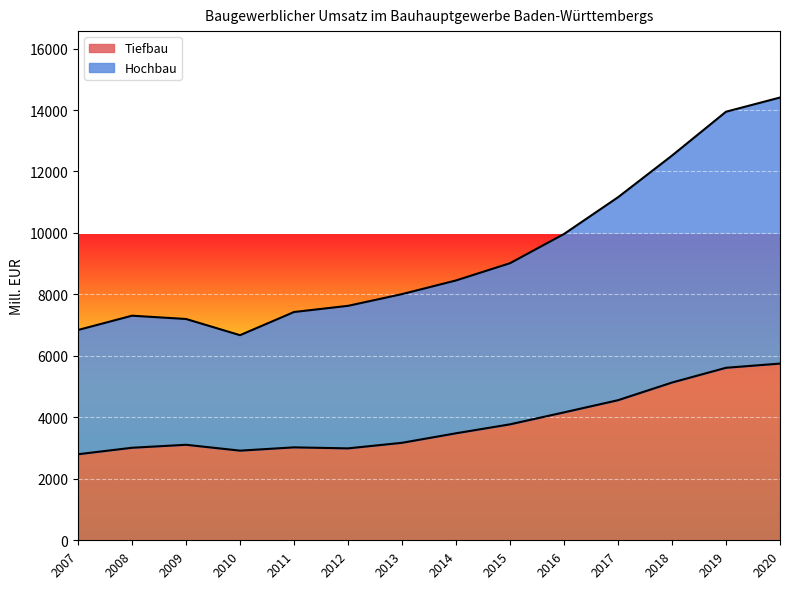

Rank the series at 2014 from highest to lowest value.

Hochbau, Tiefbau